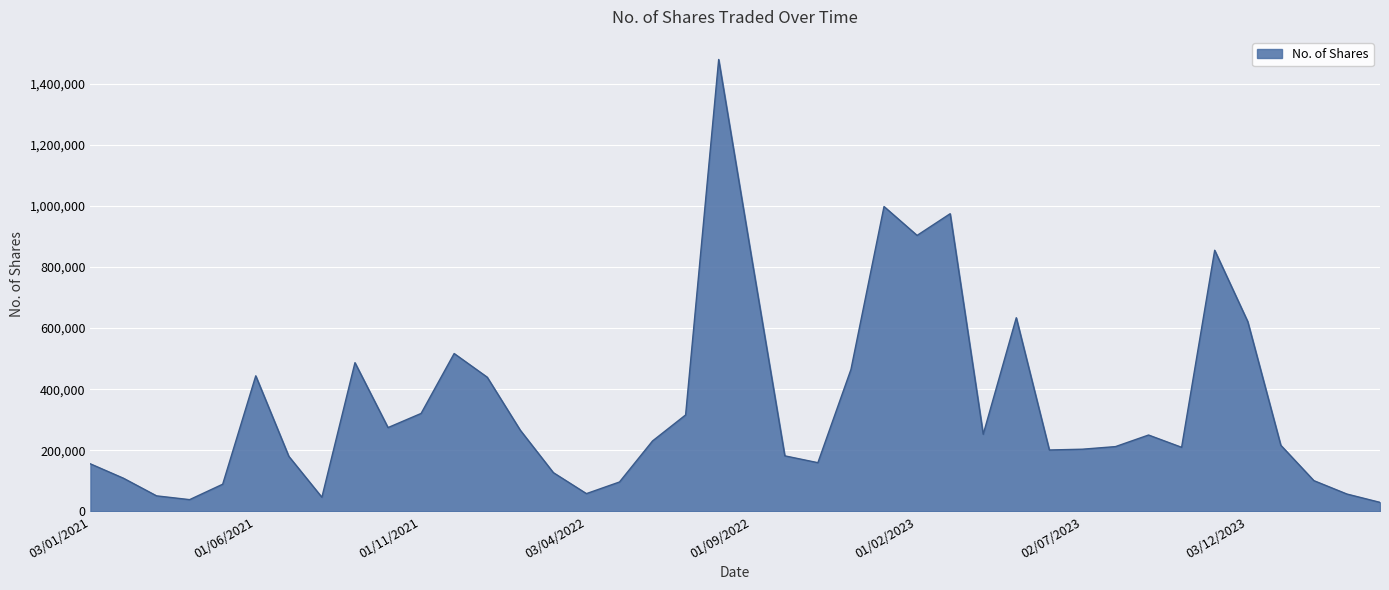

What is the difference between the second highest and second lowest values?

958865